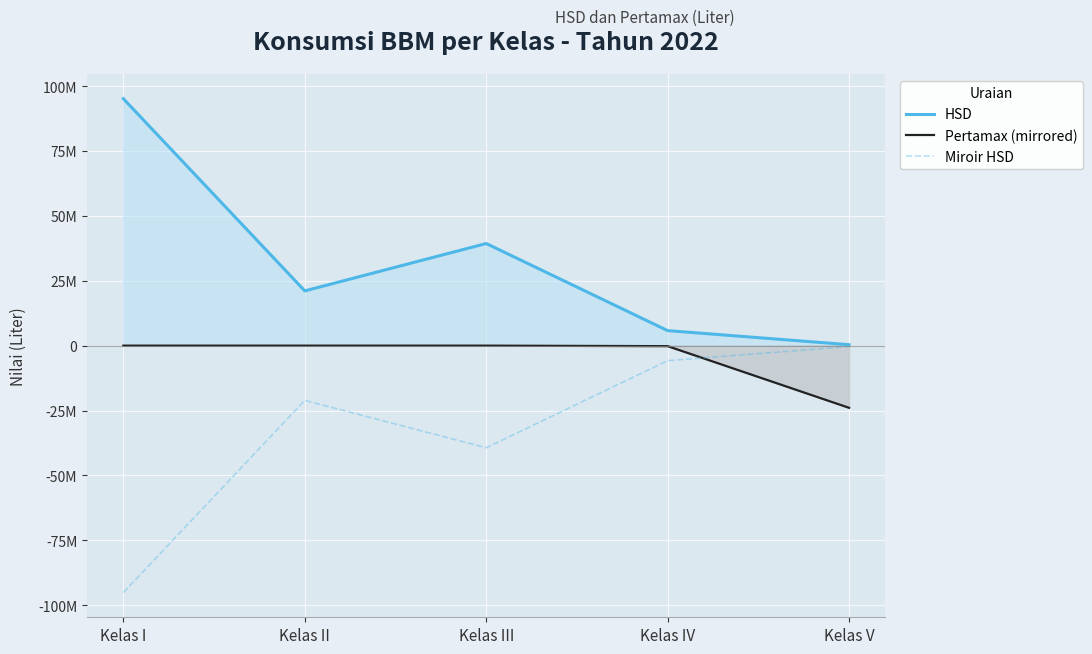

True or false: HSD has a value of 7322411 at Kelas II.

False